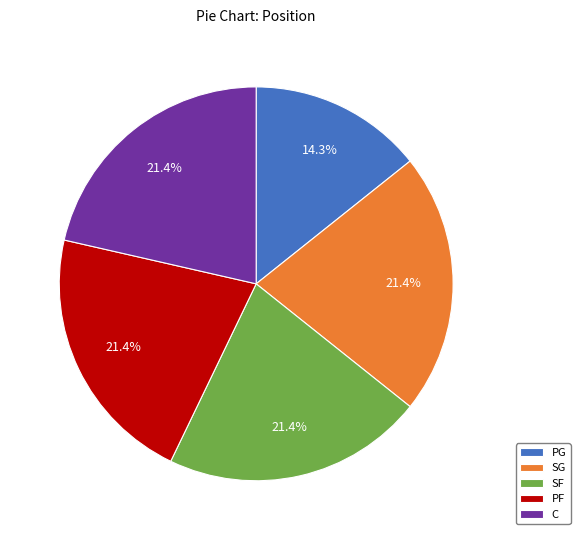

Do PF and C together represent more than half of the pie?

No